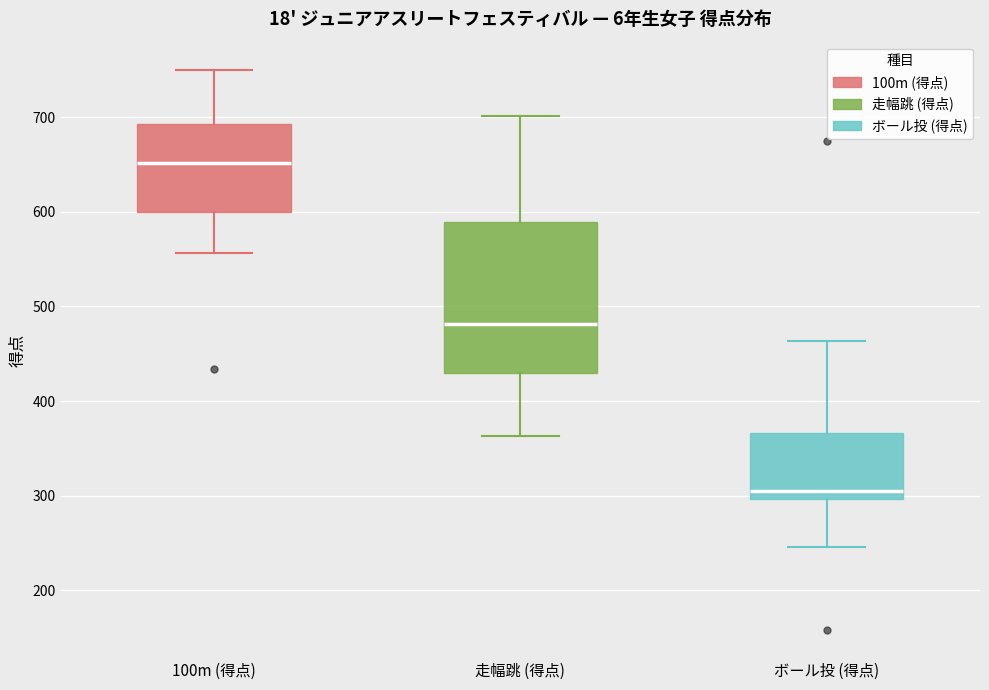

Reading left to right, transcribe this box plot: for each box, give where its median line is, the range the box spans, and where its two whiskers end, as read against the y-axis. The values are not printed on the chart, so give them approximately, as read against the axis.

100m (得点): median 650, box 600 to 690, whiskers 560 to 750
走幅跳 (得点): median 480, box 430 to 590, whiskers 360 to 700
ボール投 (得点): median 310, box 300 to 370, whiskers 250 to 460